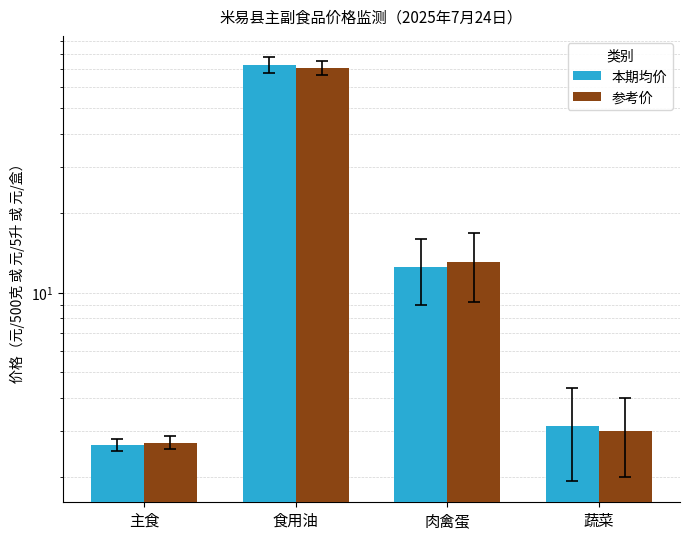

At 食用油, list the series in order from largest to smallest.

本期均价, 参考价